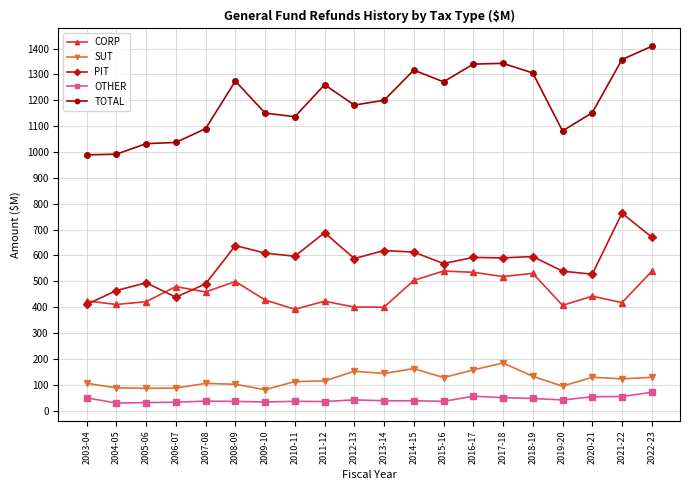

What is the label of the 12th point from the right?

2011-12